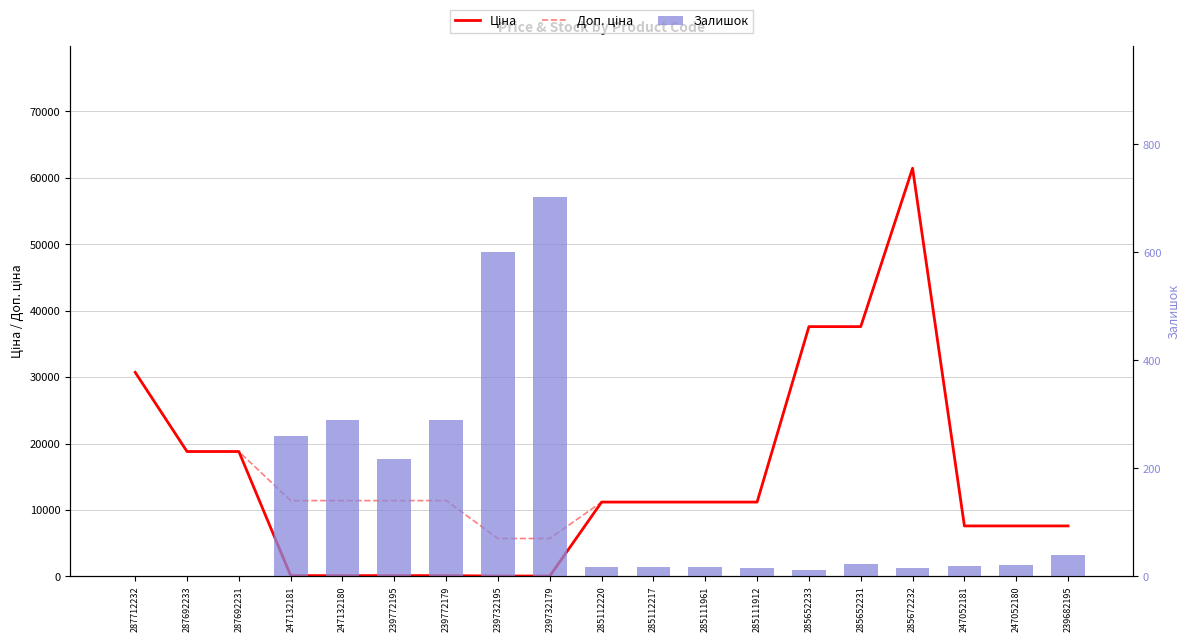

List the series in order of their peak value, lowest first.

Залишок, Ціна, Доп. ціна